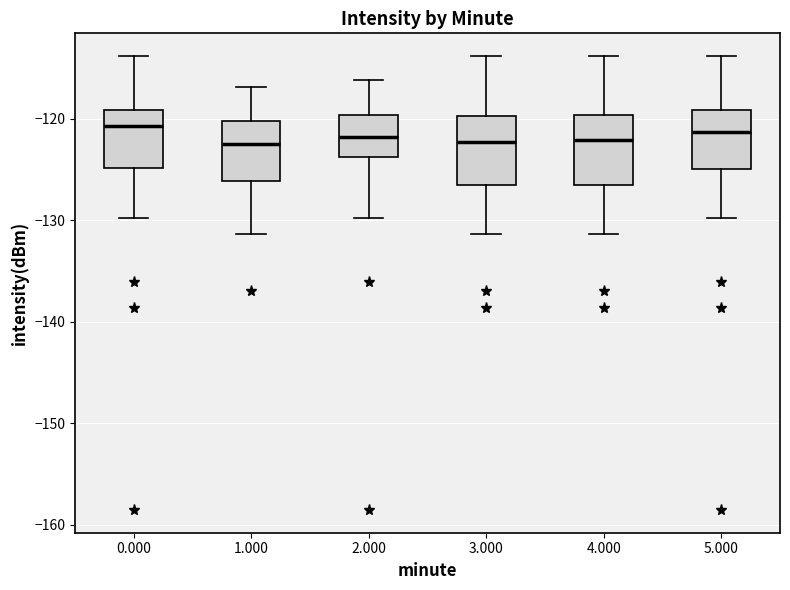

Reading left to right, transcribe this box plot: for each box, give where its median line is, the range the box spans, and where its two whiskers end, as read against the y-axis. The values are not printed on the chart, so give them approximately, as read against the axis.

0.000: median -121, box -125 to -119, whiskers -130 to -114
1.000: median -122, box -126 to -120, whiskers -131 to -117
2.000: median -122, box -124 to -120, whiskers -130 to -116
3.000: median -122, box -127 to -120, whiskers -131 to -114
4.000: median -122, box -127 to -120, whiskers -131 to -114
5.000: median -121, box -125 to -119, whiskers -130 to -114